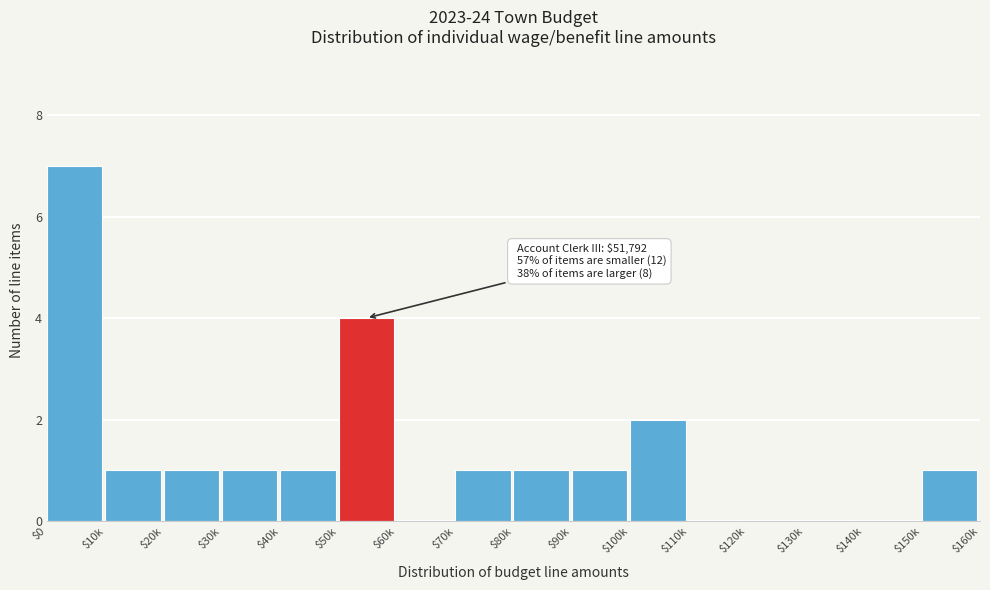

What is the sum of all values?

21